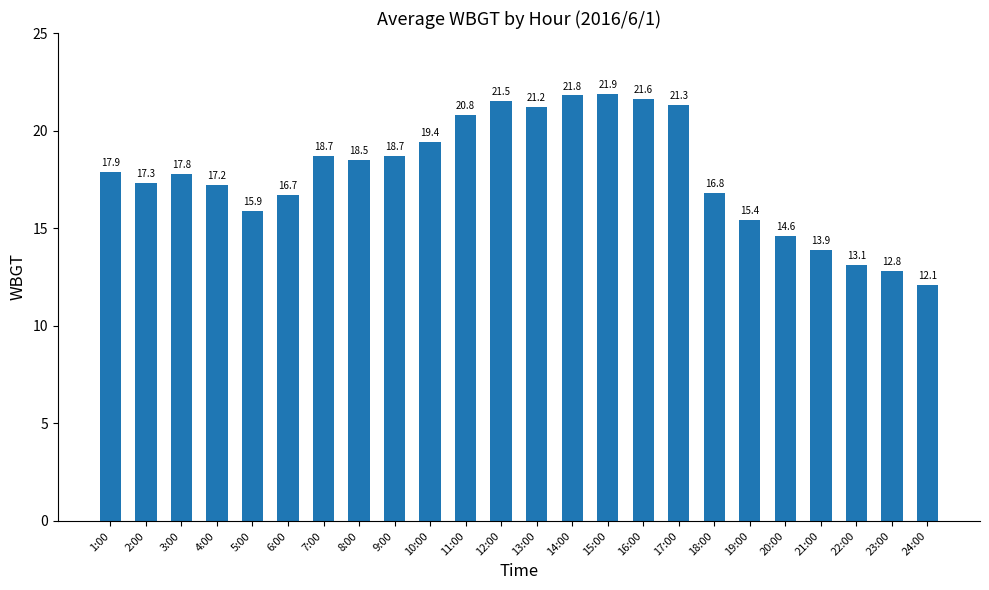

Reading left to right, what are all the values shown in this chart?

17.9	17.3	17.8	17.2	15.9	16.7	18.7	18.5	18.7	19.4	20.8	21.5	21.2	21.8	21.9	21.6	21.3	16.8	15.4	14.6	13.9	13.1	12.8	12.1